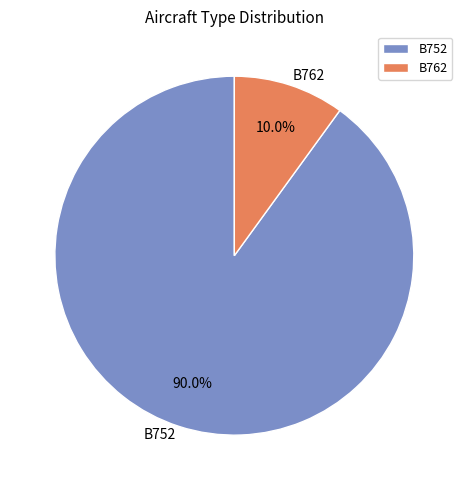

Does any single category account for the majority?

Yes